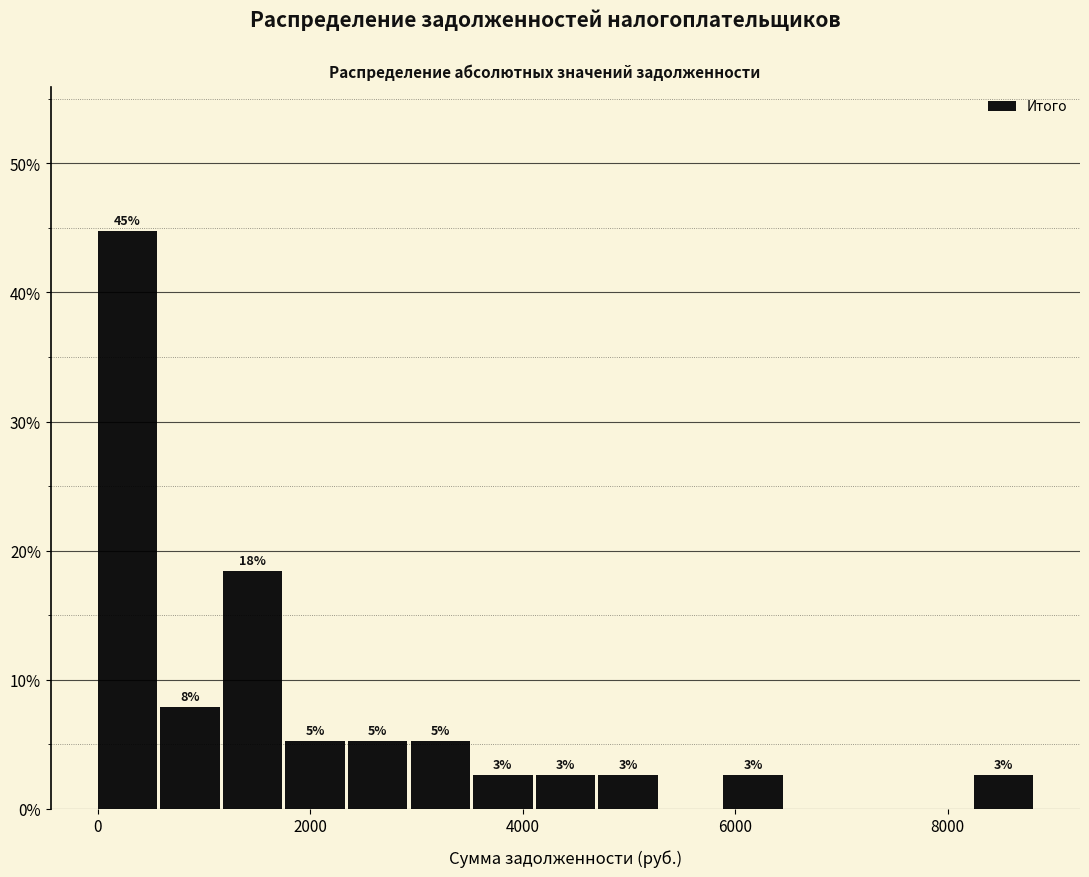

Read against the x-axis, roughly where is the centre of the tallest bar?

200